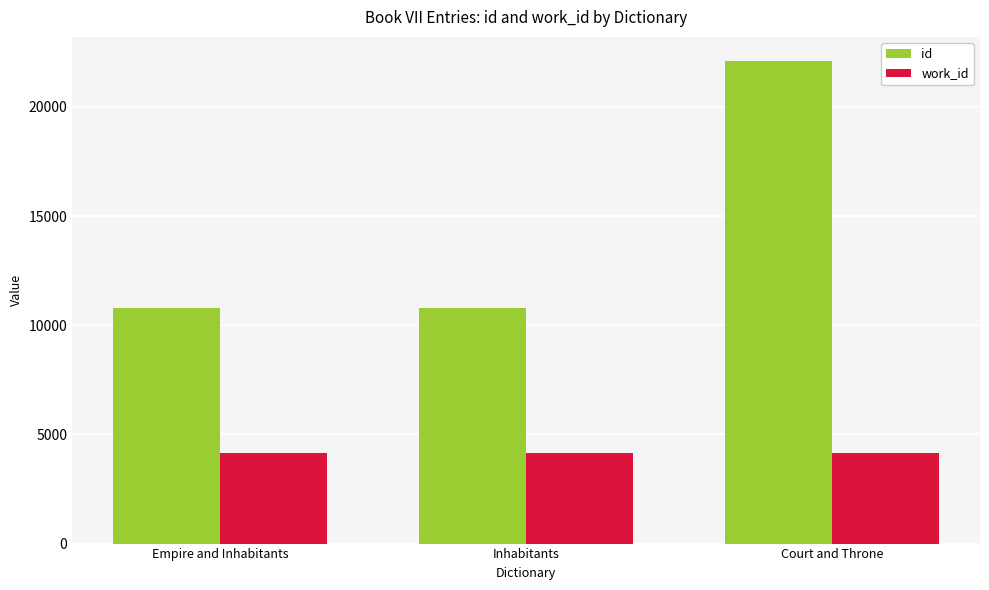

Which series has the widest spread of values?

id